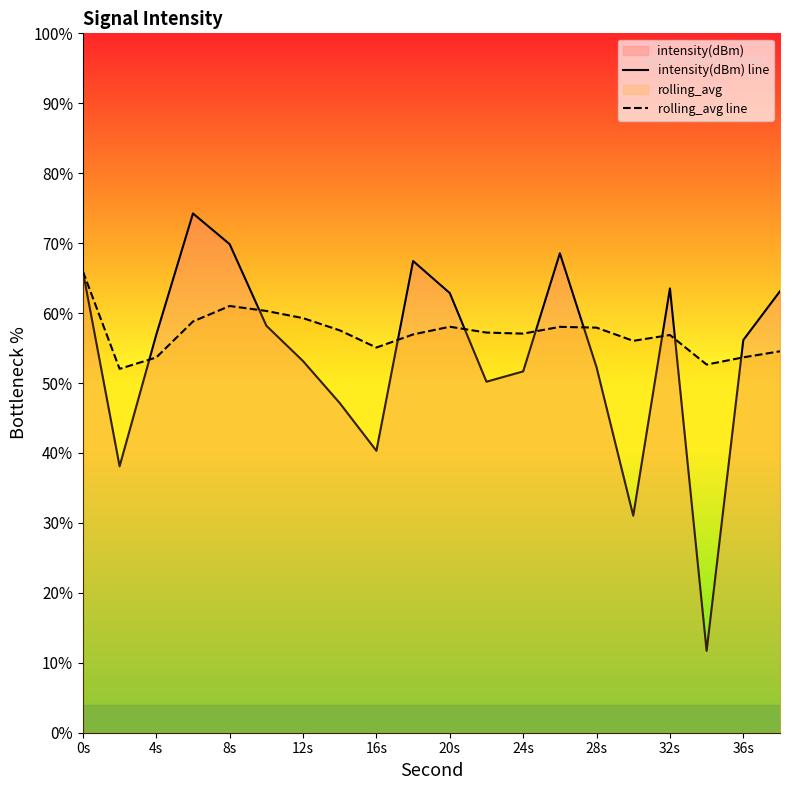

Reading left to right, list all the values displayed in this chart.

intensity(dBm) line: 66.0	38.1	56.9	74.2	69.9	58.2	53.1	47.1	40.3	67.4	62.9	50.2	51.7	68.6	52.3	31.0	63.5	11.7	56.2	63.1
rolling_avg line: 66.0	52.0	53.7	58.8	61.0	60.3	59.3	57.5	55.1	56.9	58.0	57.2	57.1	58.0	57.9	56.0	56.9	52.6	53.7	54.5